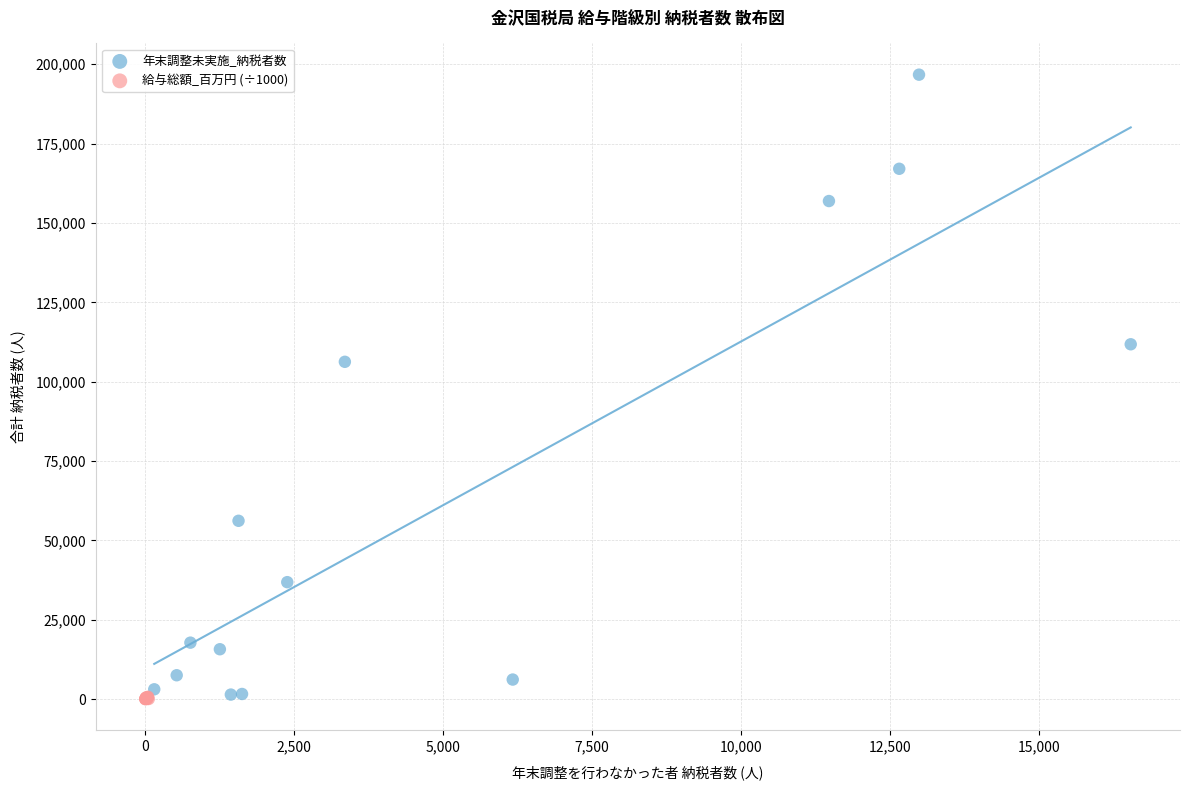

Which series contains the highest Y value?

年末調整未実施_納税者数